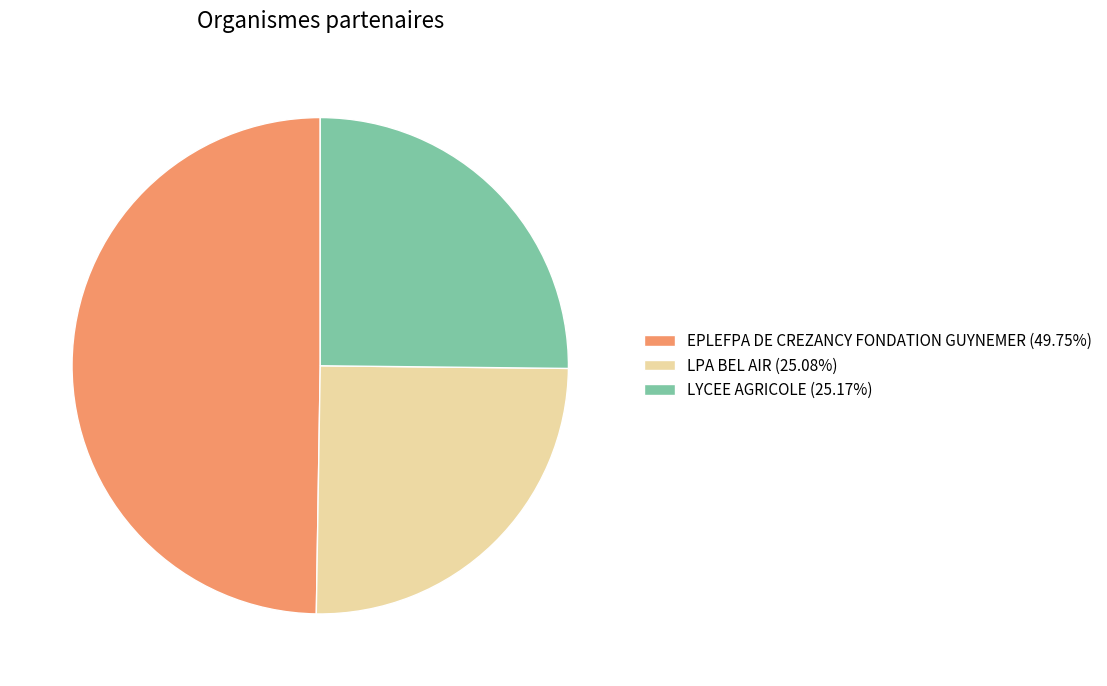

The LYCEE AGRICOLE slice represents 34% of the pie. True or false?

False